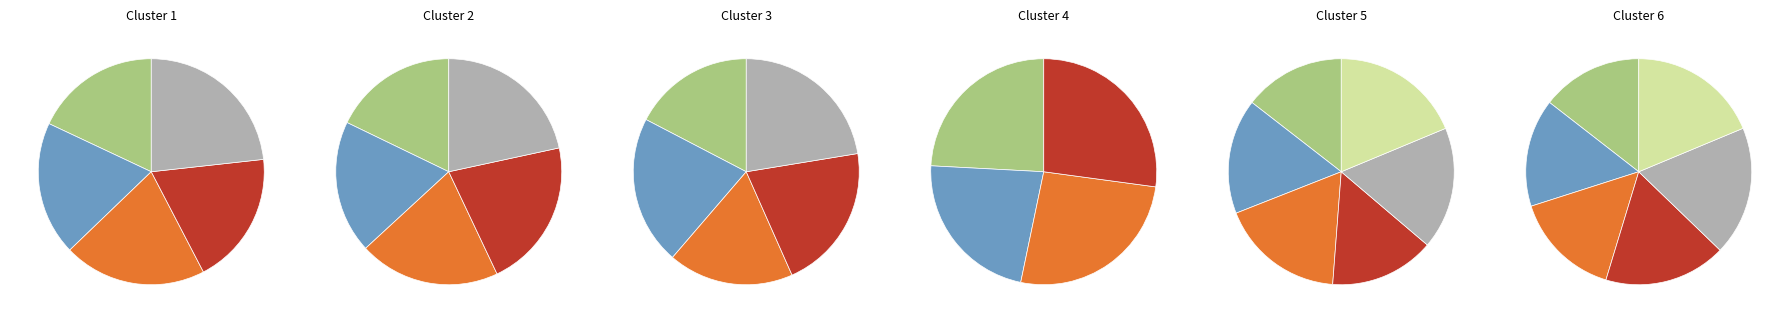

Does any single category account for the majority?

No